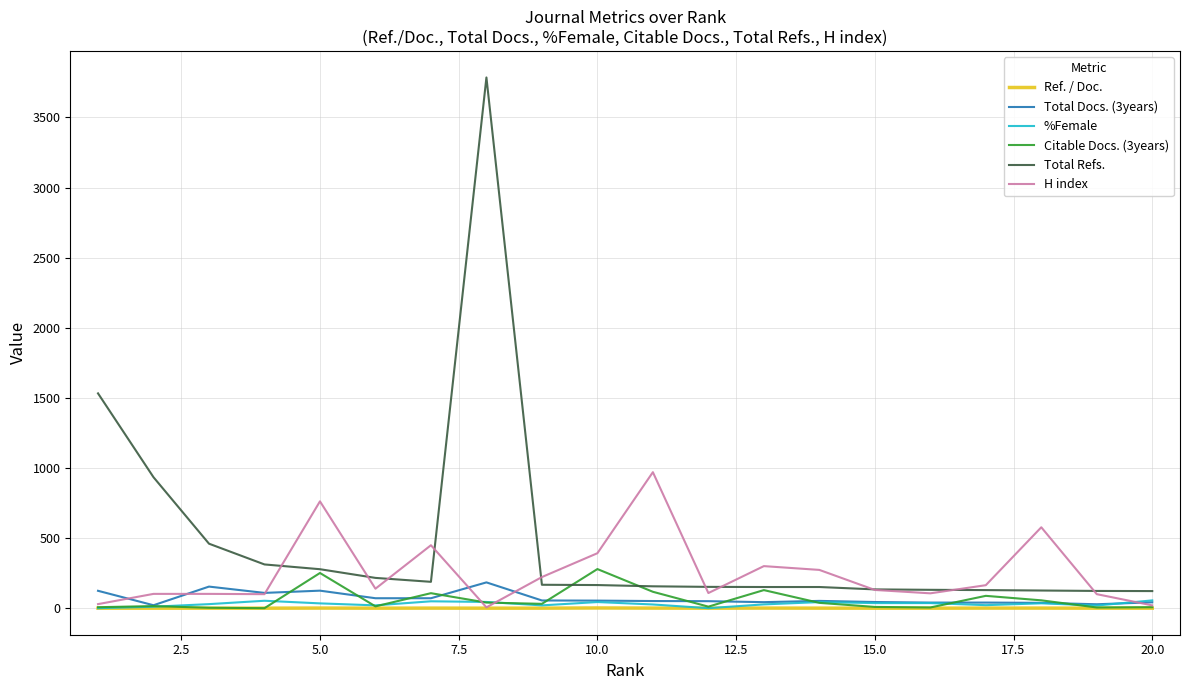

After their last crossing, which series has the higher values: H index or %Female?

%Female